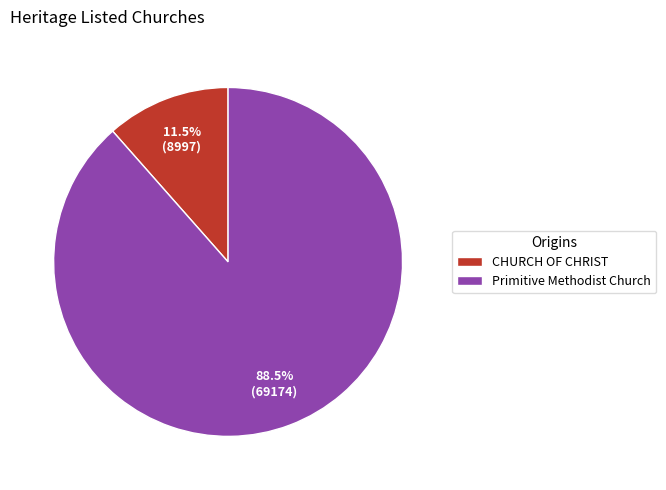

To the nearest percent, what is the average slice percentage?

50%